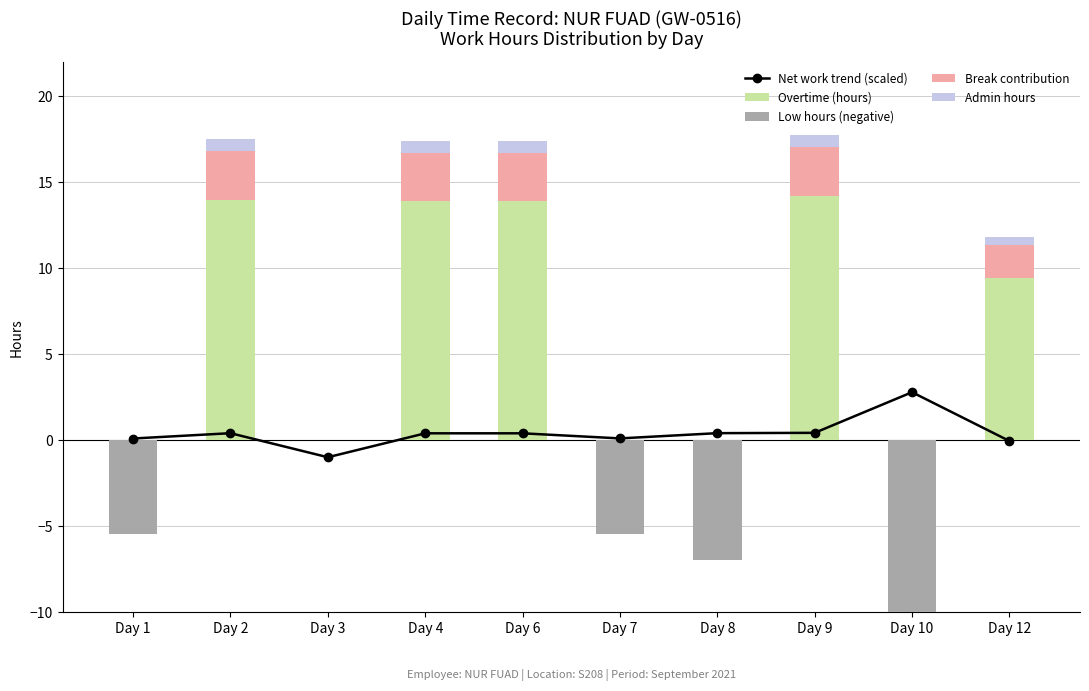

What are all the series names shown in the legend?

Net work trend (scaled), Overtime (hours), Low hours (negative), Break contribution, Admin hours